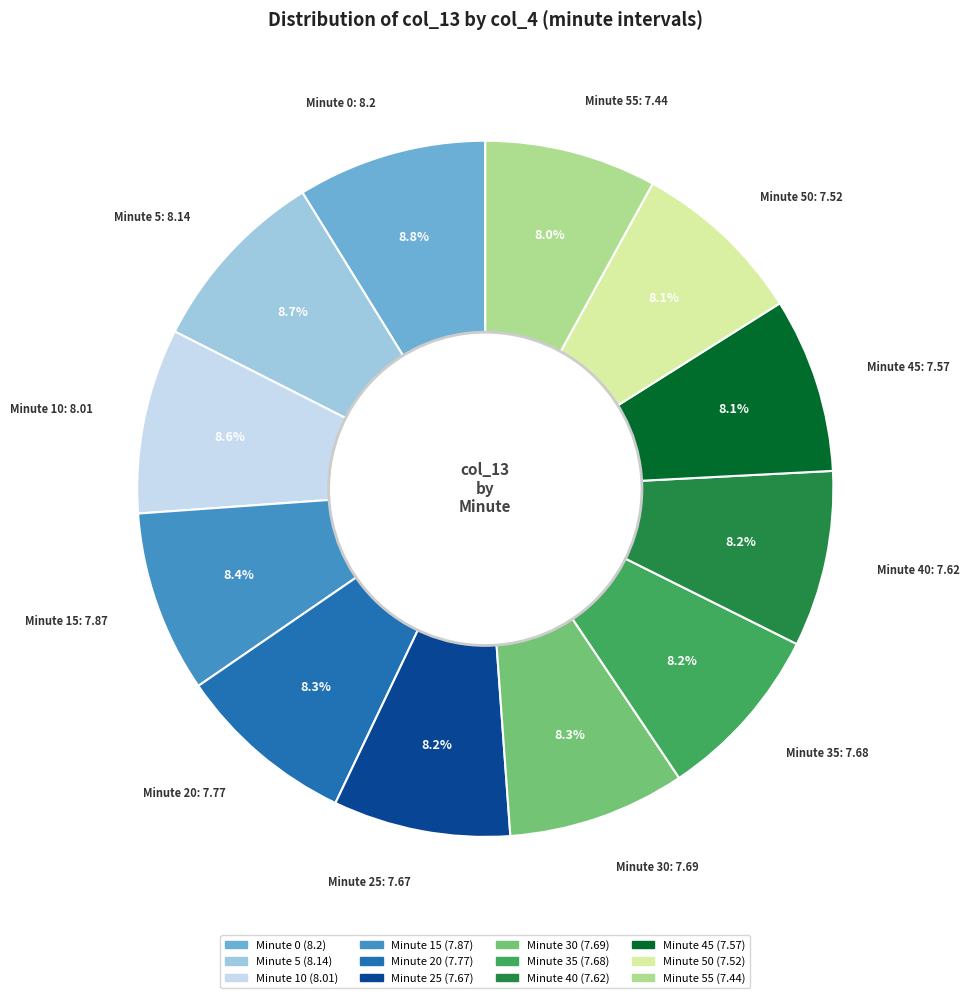

Combined, do Minute 20 and Minute 55 account for over 50%?

No